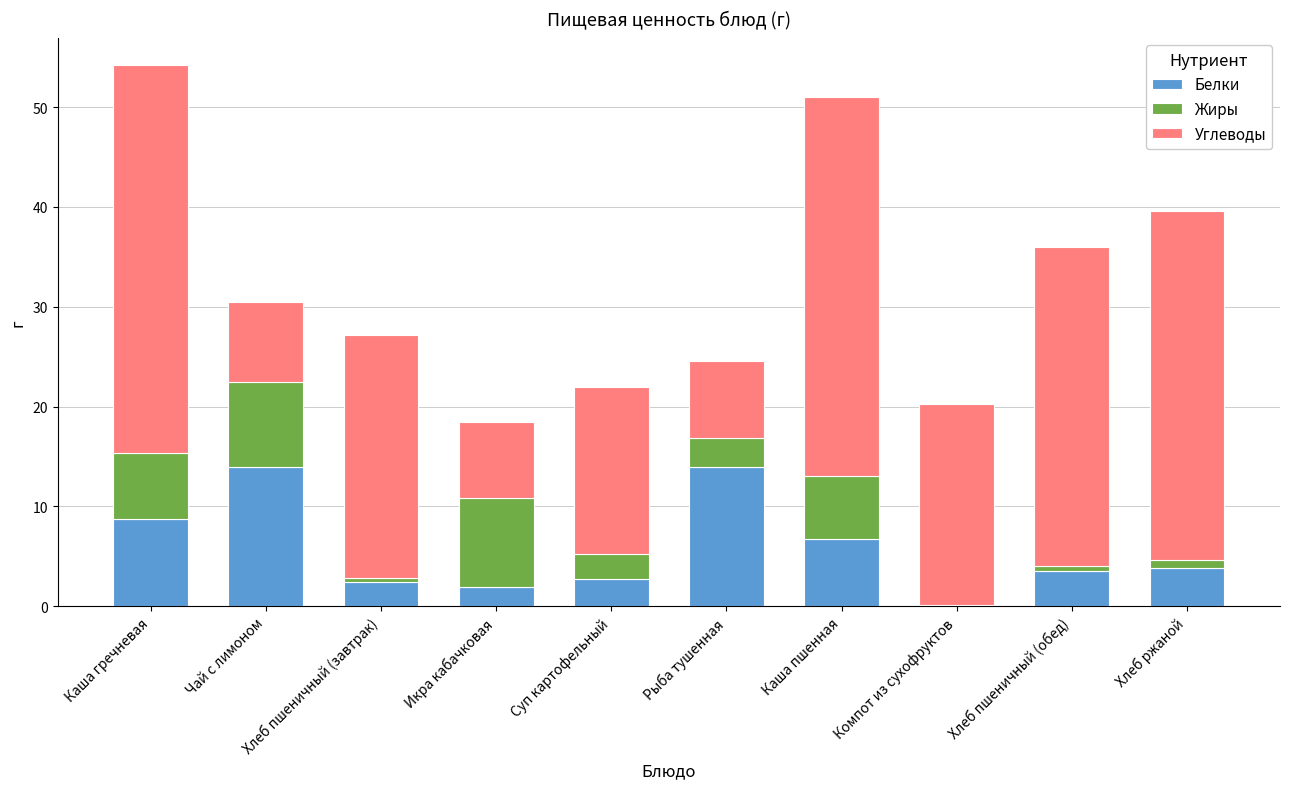

At which label is Белки closest to 6?

Каша пшенная